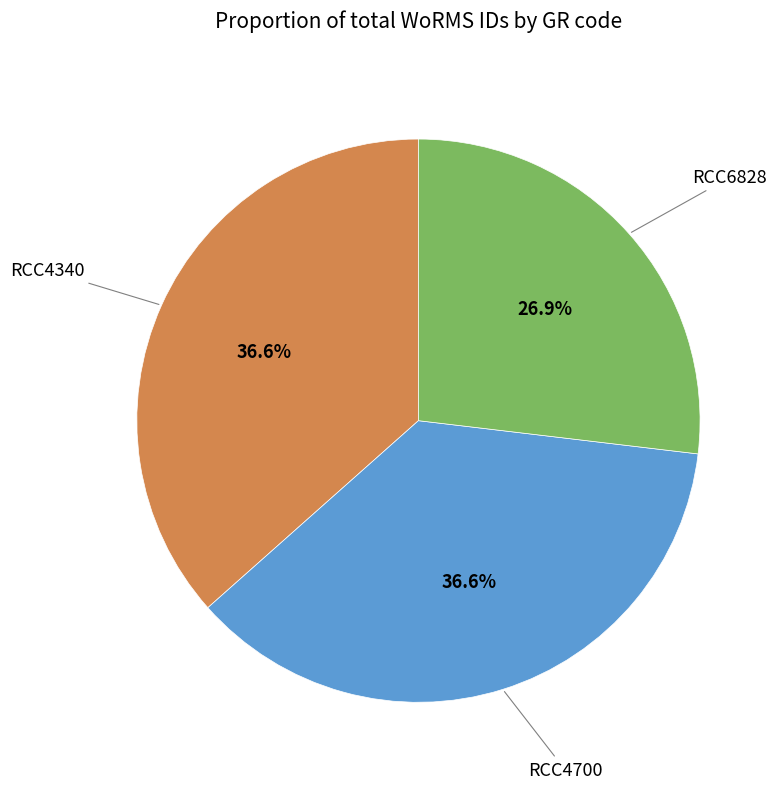

Is there any slice that represents more than half of the pie?

No